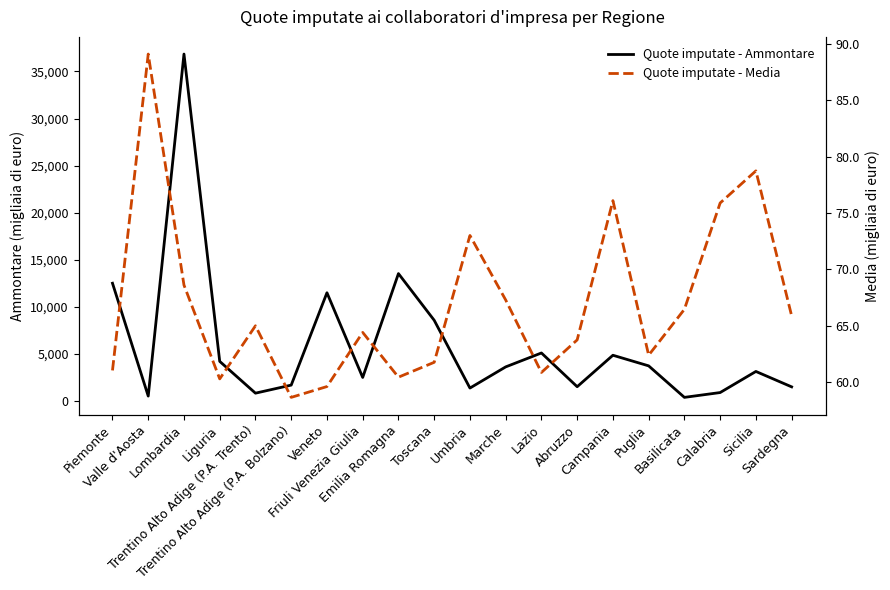

Reading right to left, what are all the values shown in this chart?

Quote imputate - Ammontare: Sardegna=1515.0	Sicilia=3150.0	Calabria=911.0	Basilicata=399.0	Puglia=3743.0	Campania=4870.0	Abruzzo=1530.0	Lazio=5112.0	Marche=3634.0	Umbria=1387.0	Toscana=8584.0	Emilia Romagna=13538.0	Friuli Venezia Giulia=2512.0	Veneto=11504.0	Trentino Alto Adige (P.A. Bolzano)=1701.0	Trentino Alto Adige (P.A. Trento)=845.0	Liguria=4220.0	Lombardia=36841.0	Valle d'Aosta=535.0	Piemonte=12514.0
Quote imputate - Media: Sardegna=65.9	Sicilia=78.7	Calabria=75.9	Basilicata=66.5	Puglia=62.4	Campania=76.1	Abruzzo=63.8	Lazio=60.9	Marche=67.3	Umbria=73.0	Toscana=61.8	Emilia Romagna=60.4	Friuli Venezia Giulia=64.4	Veneto=59.6	Trentino Alto Adige (P.A. Bolzano)=58.6	Trentino Alto Adige (P.A. Trento)=65.0	Liguria=60.3	Lombardia=68.6	Valle d'Aosta=89.1	Piemonte=61.0